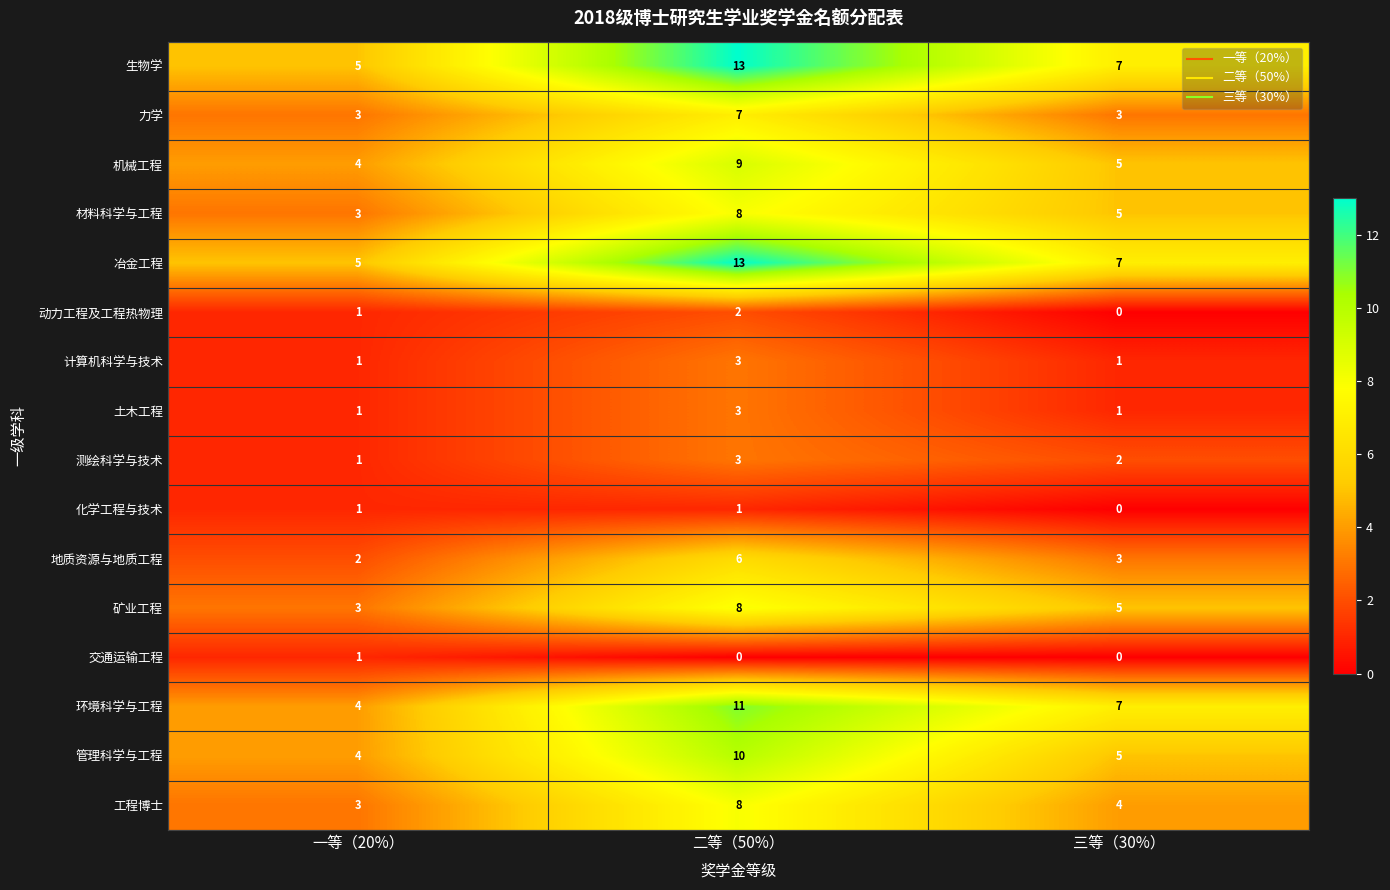

What is the maximum value shown in the chart?

13